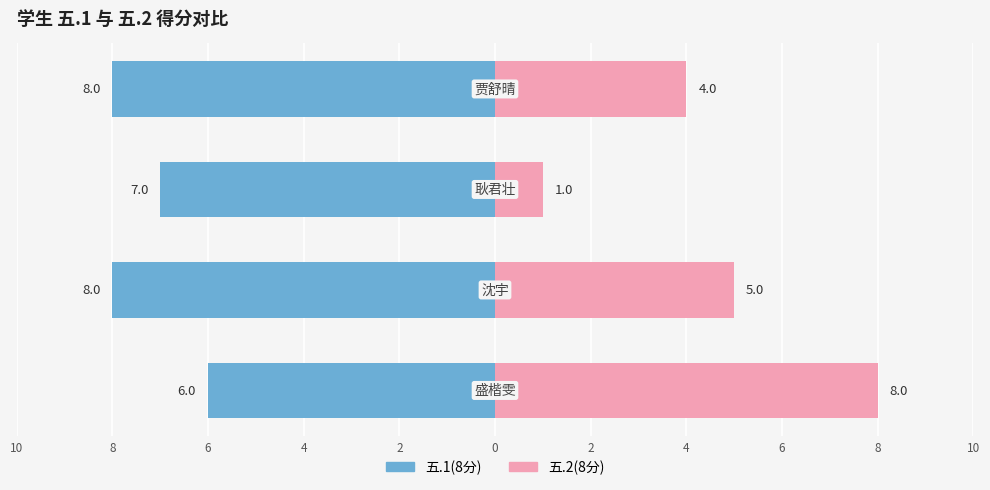

Rank the series by their maximum value, from lowest to highest.

五.1(8分), 五.2(8分)